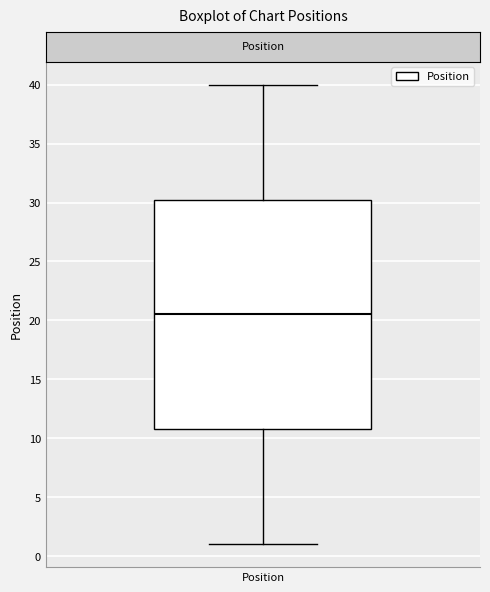

Transcribe this box plot: give where the median line is, the range the box spans, and where the two whiskers end, as read against the y-axis. The values are not printed on the chart, so give them approximately, as read against the axis.

median 20.5, box 11.0 to 30.5, whiskers 1.0 to 40.0